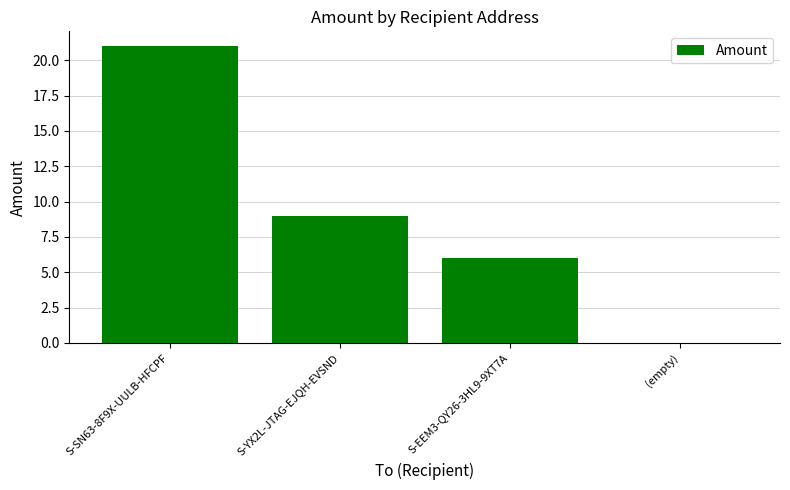

Which category has the highest value across all series?

S-SN63-8F9X-UULB-HFCPF